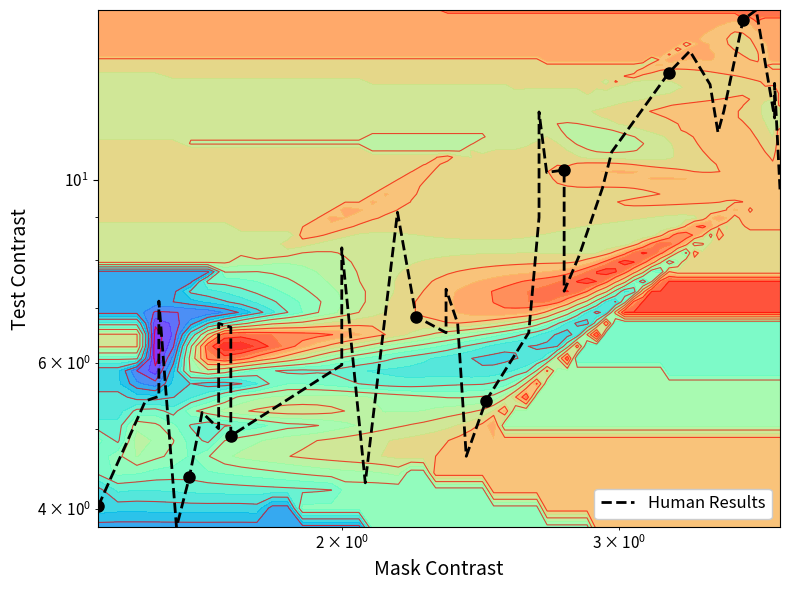

What is the minimum value shown in the chart?

3.8